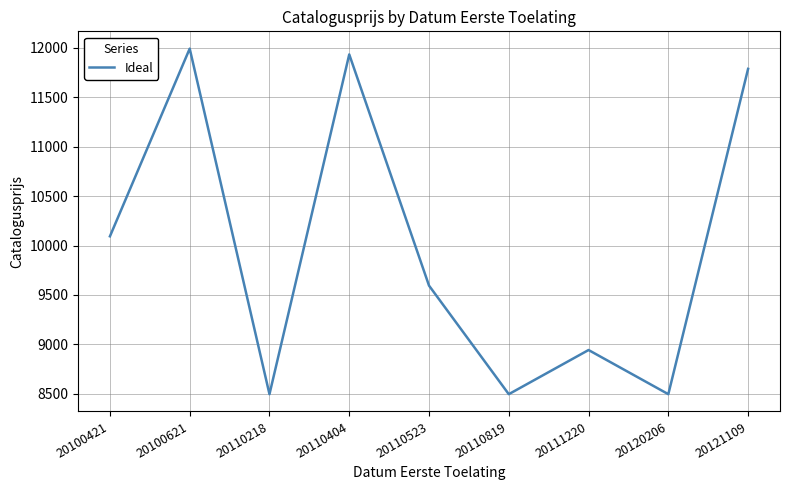

Which has a higher value, 20100621 or 20120206?

20100621